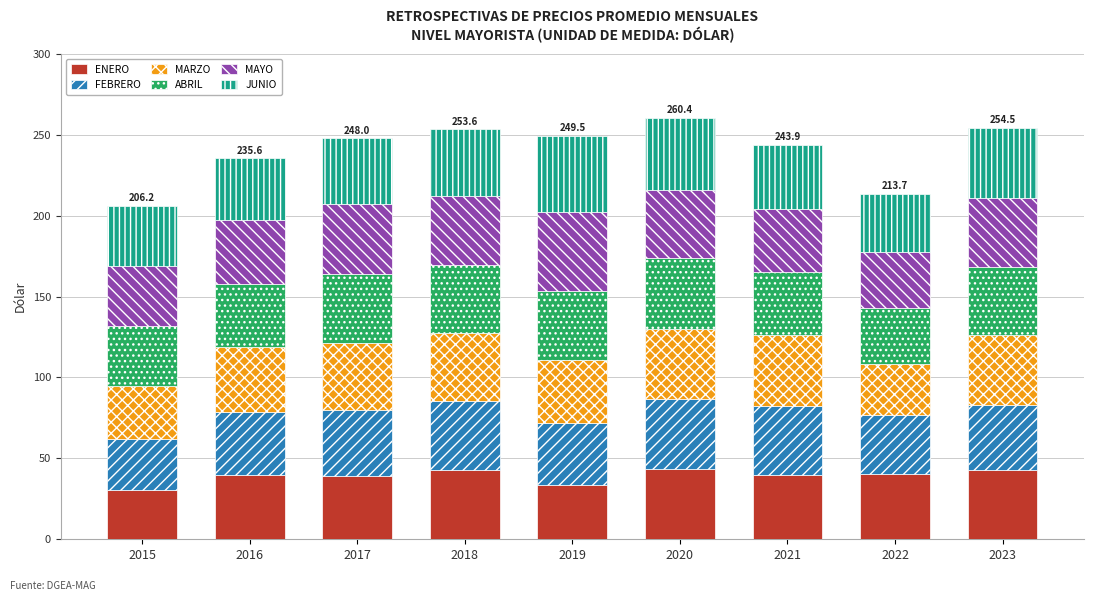

Is it true that ENERO equals 39.6 at 2021?

True